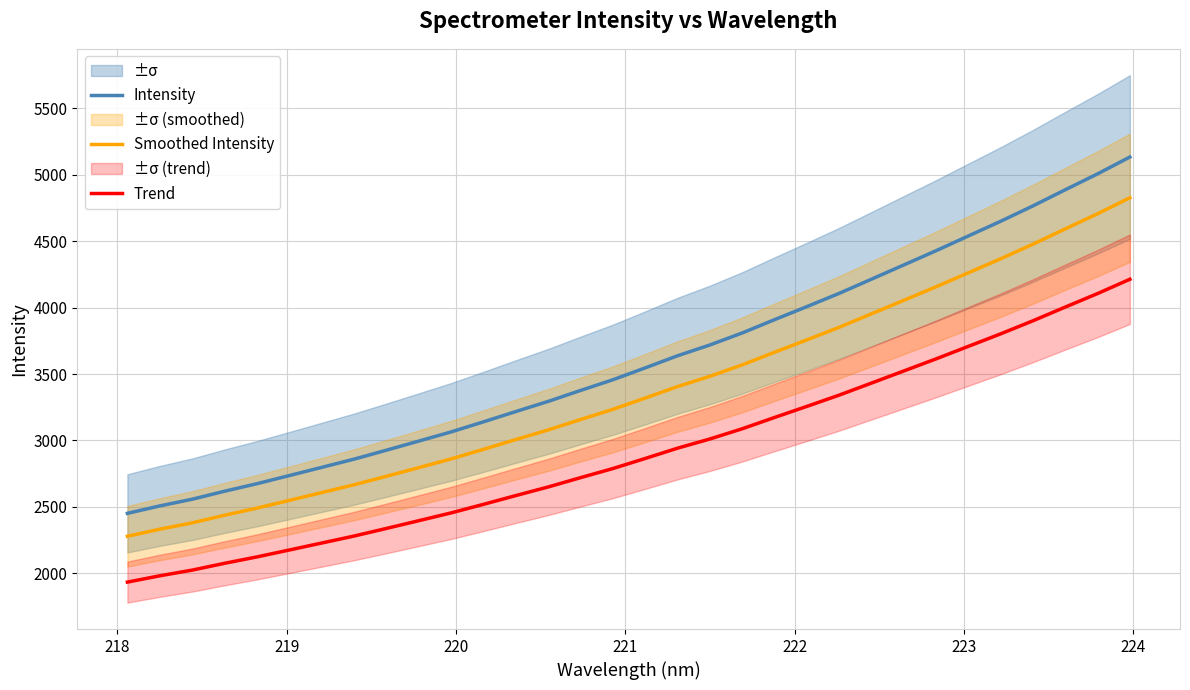

What is the difference between the second highest and second lowest values in the Intensity series?

2500.0